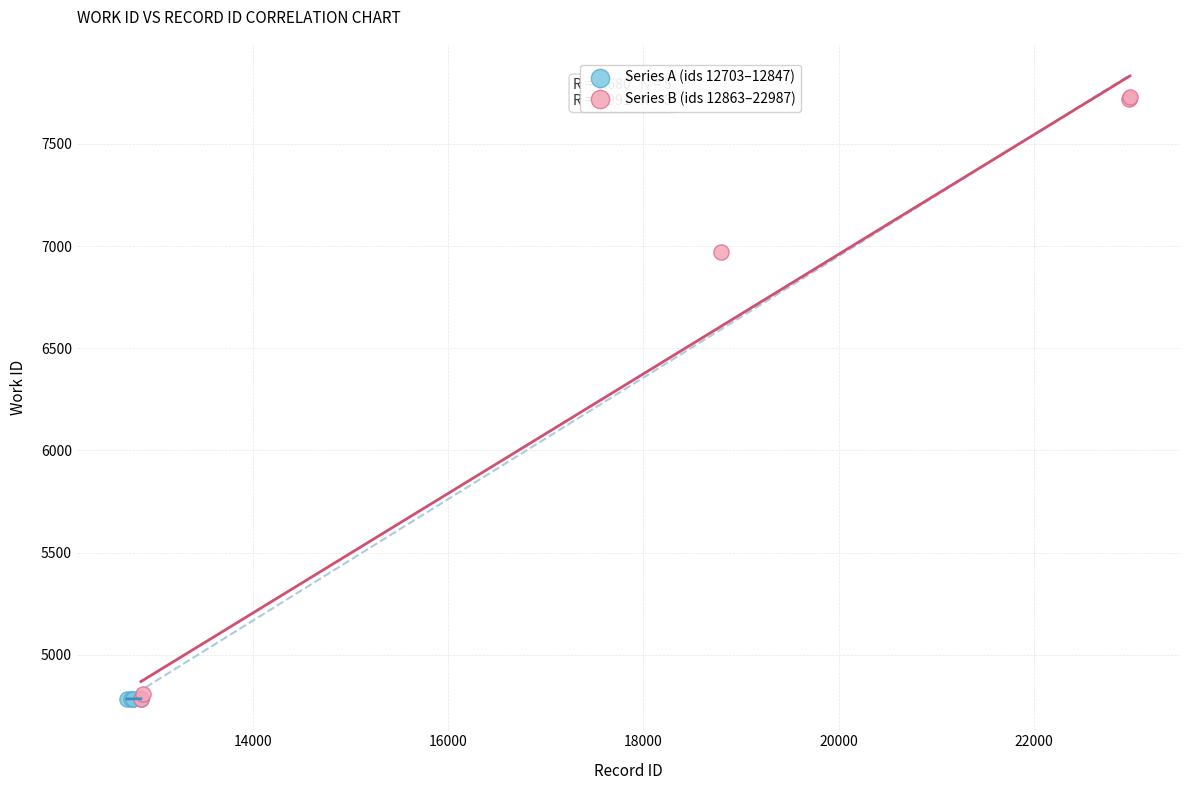

Which series has the largest Y range (max minus min)?

Series B (ids 12863–22987)